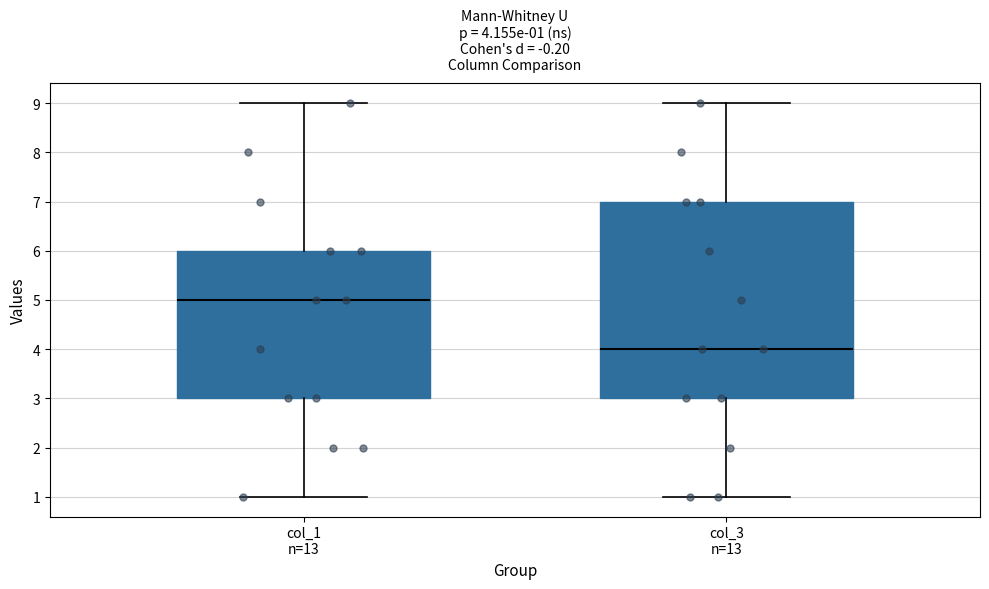

Comparing the boxes themselves (not the whiskers), which one is the tallest?

col_3 n=13